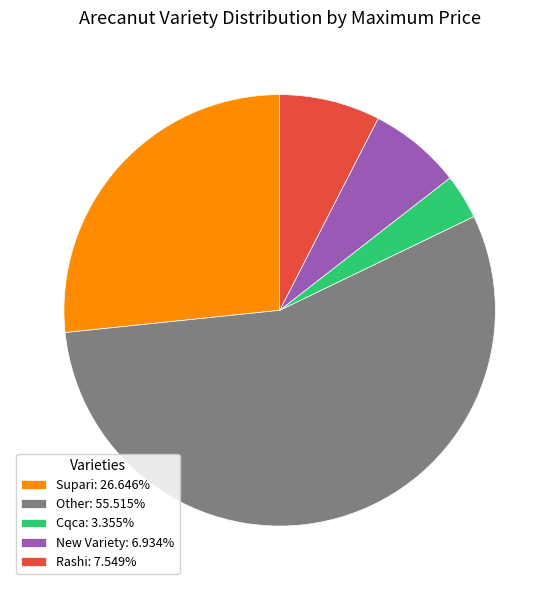

Combined, do Other: 55.515% and Cqca: 3.355% account for over 50%?

Yes